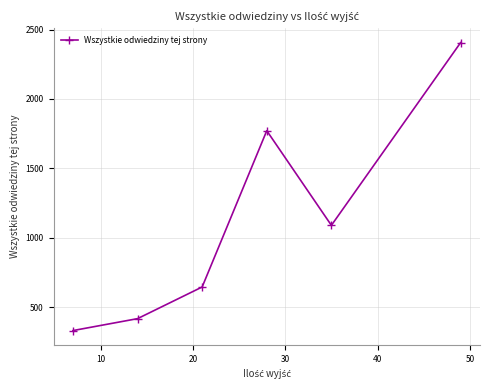

How many interior local valleys (lower than both neighbors) does the data have?

1